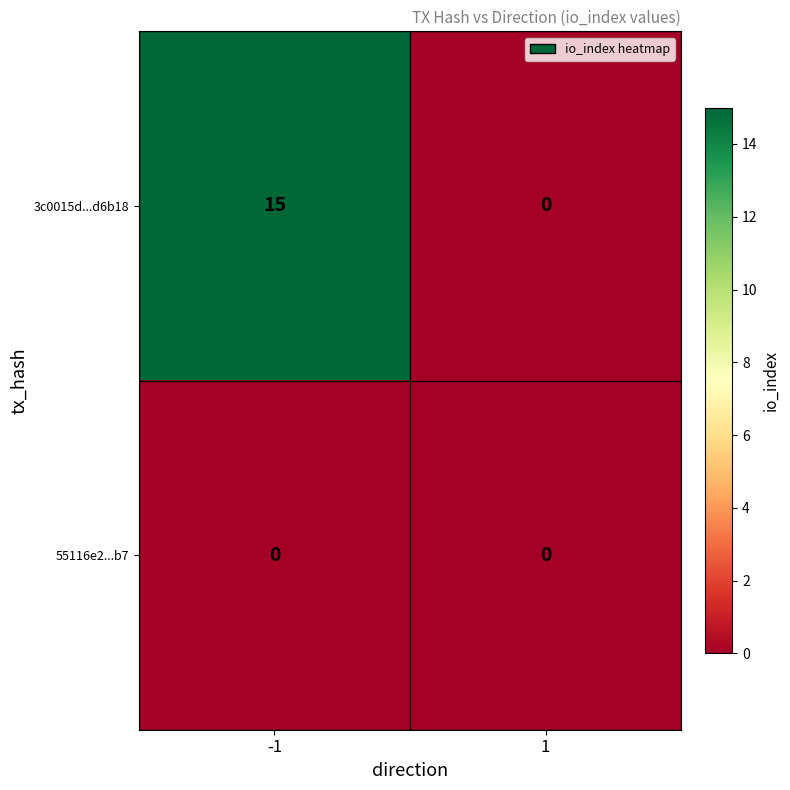

At how many categories does at least one series exceed 8?

1